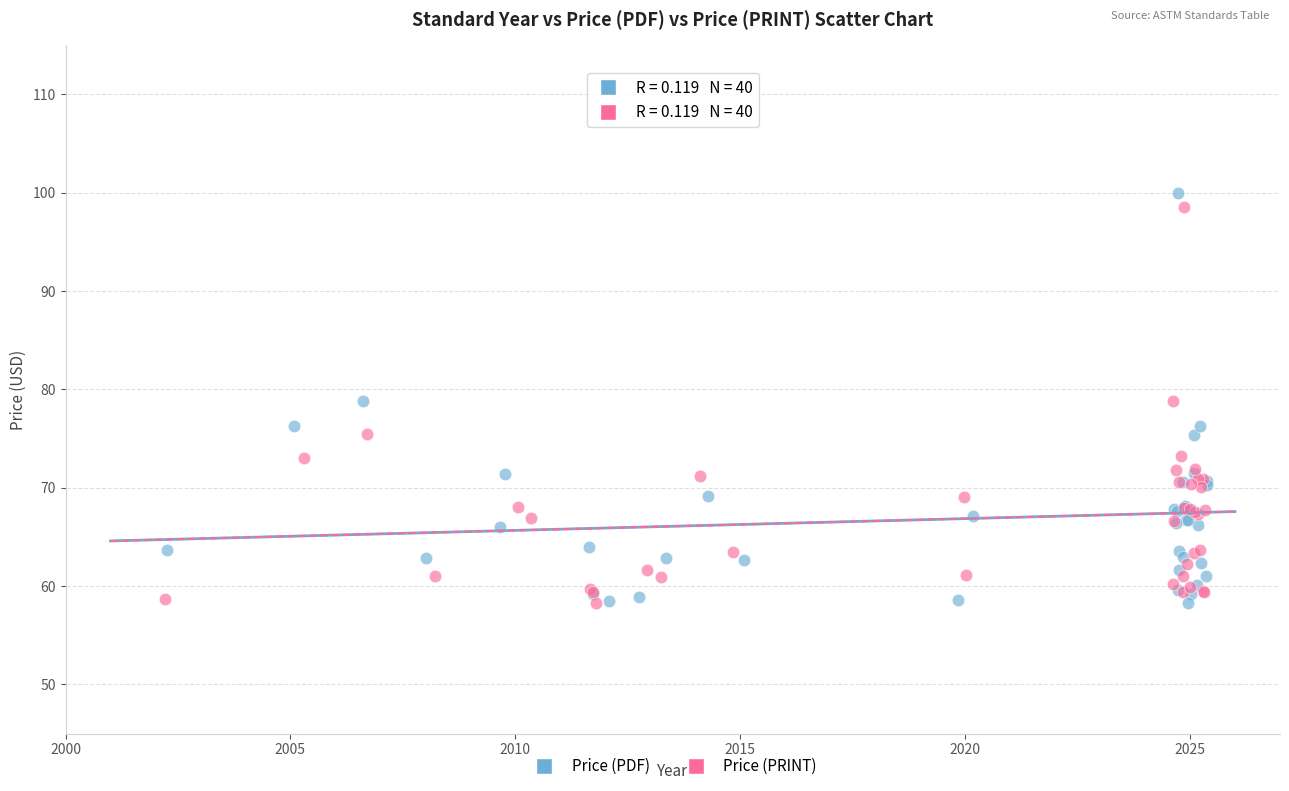

Which series has the largest Y range (max minus min)?

Price (PDF)